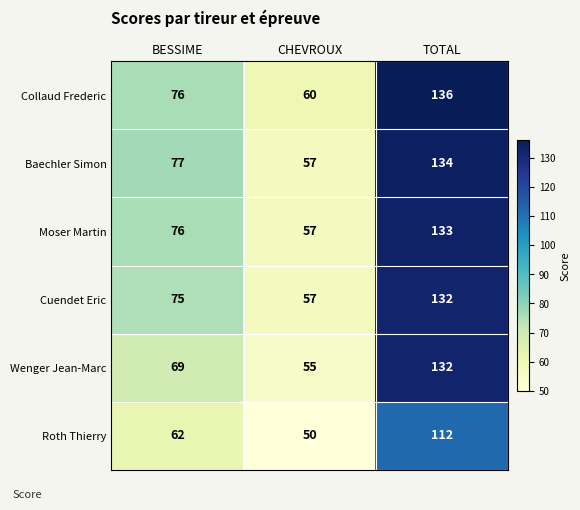

At which category does the chart reach its peak across all series?

TOTAL